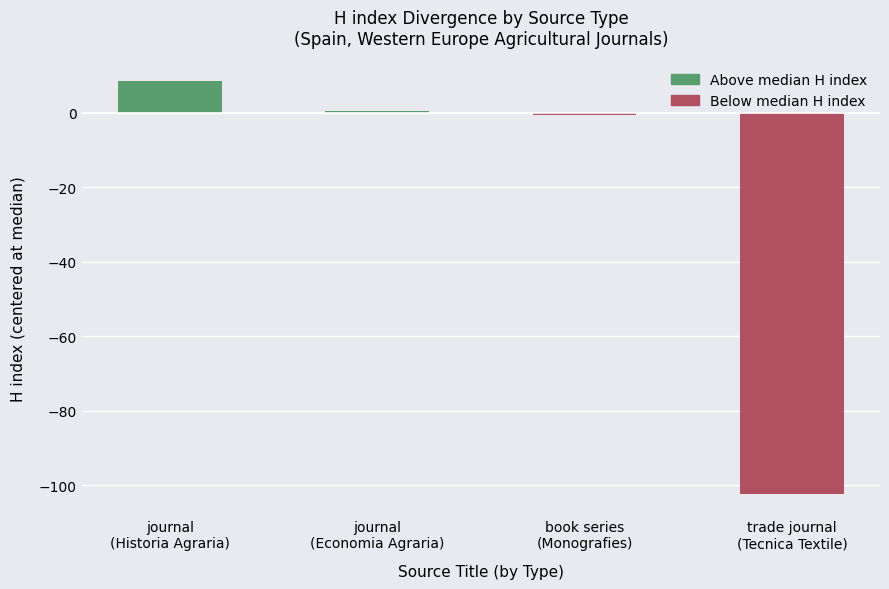

What is the average value?

-23.5